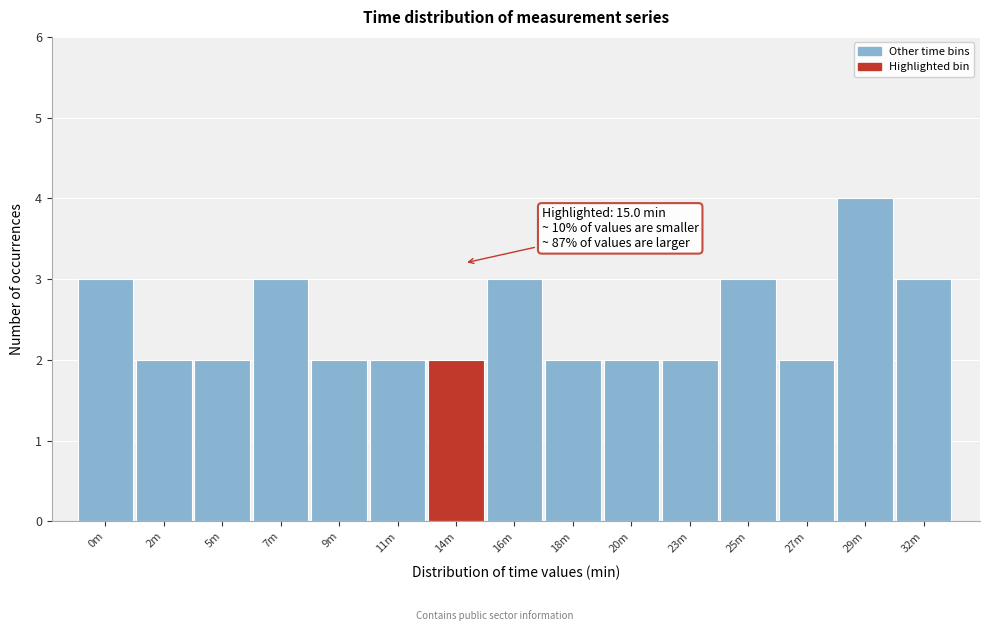

Reading left to right, what are all the values shown in this chart?

0m=3	2m=2	5m=2	7m=3	9m=2	11m=2	14m=2	16m=3	18m=2	20m=2	23m=2	25m=3	27m=2	29m=4	32m=3